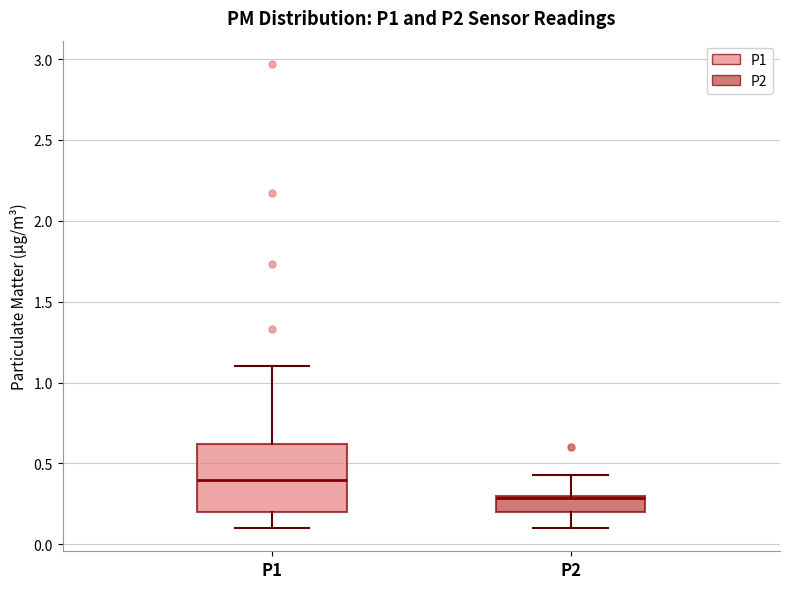

Which box has the highest median line?

P1